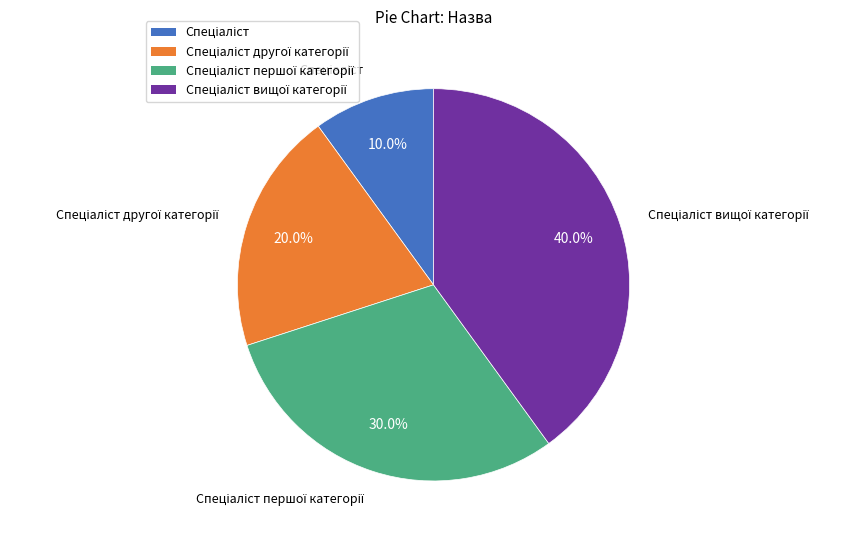

Is there any slice that represents more than half of the pie?

No